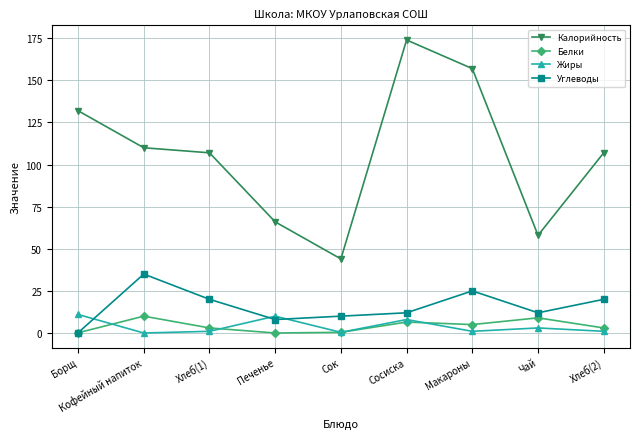

At which label does Калорийность first exceed 107?

Борщ